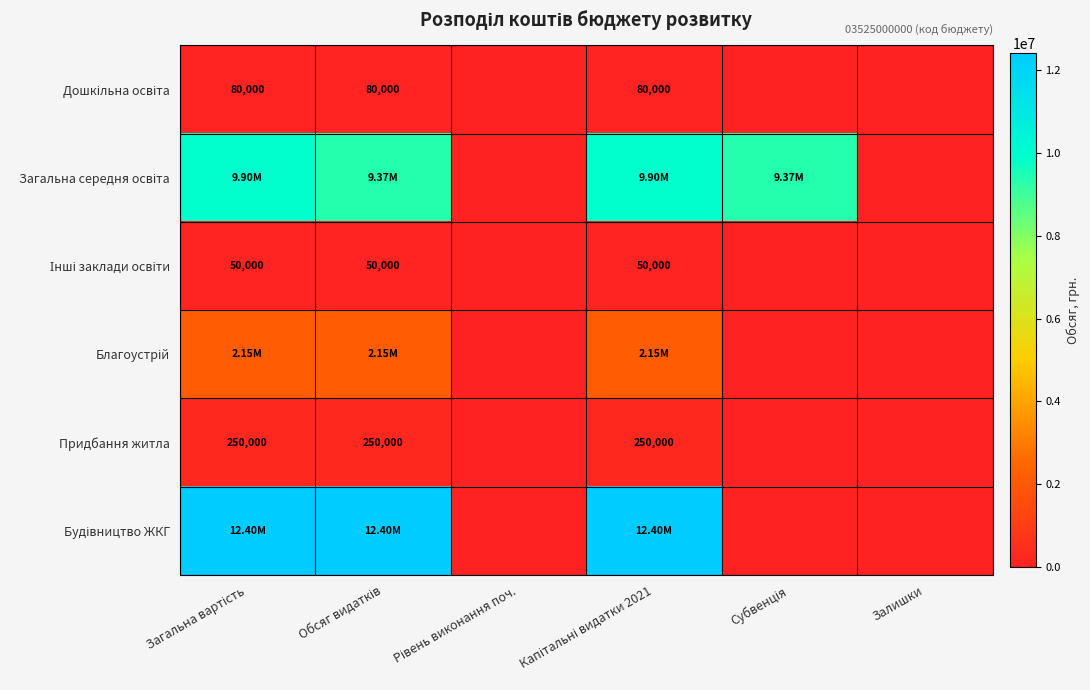

Which has a higher value, Рівень виконання поч. or Субвенція?

Рівень виконання поч.